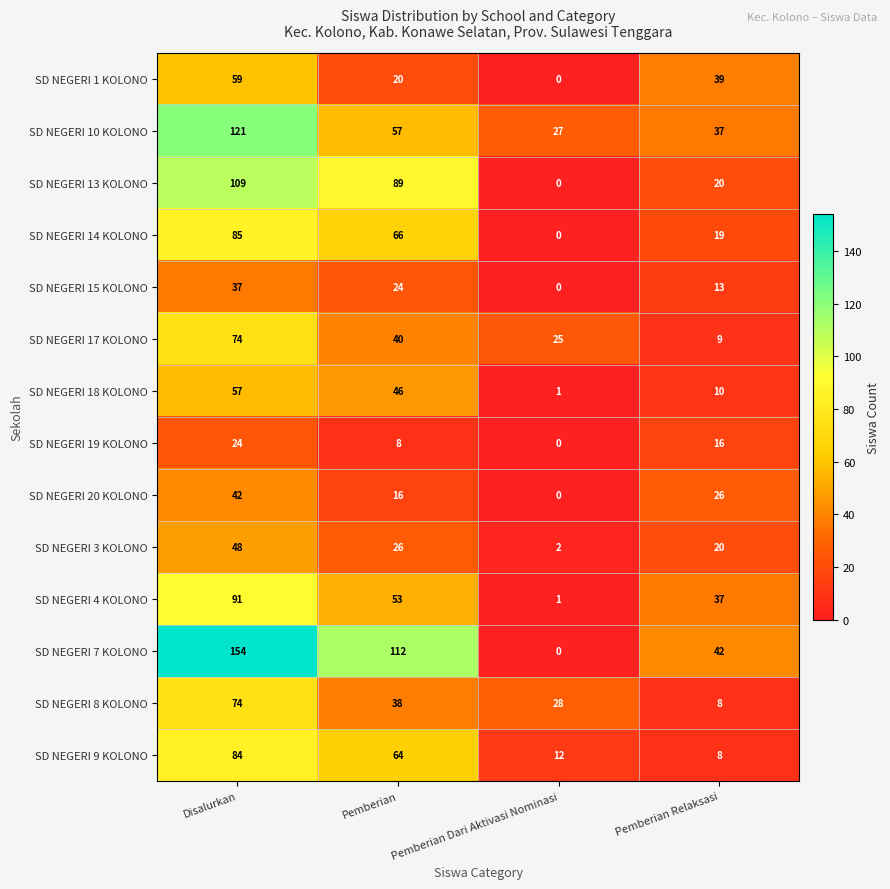

Which series has the largest total across all categories?

SD NEGERI 7 KOLONO